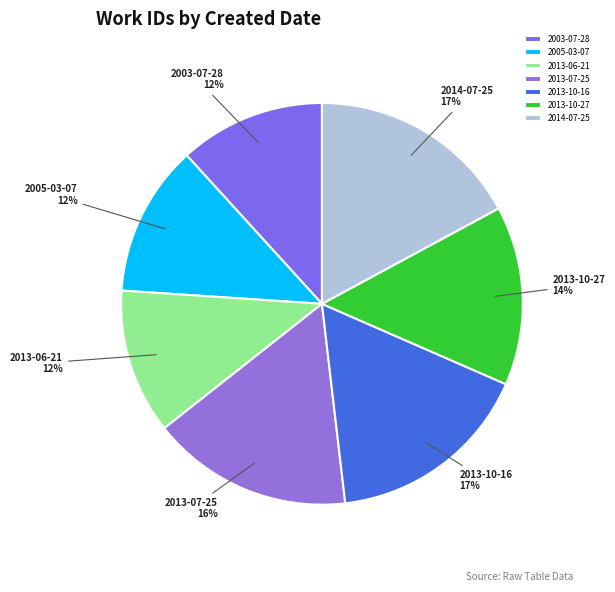

To the nearest percent, what percentage of the pie is 2013-10-16?

17%